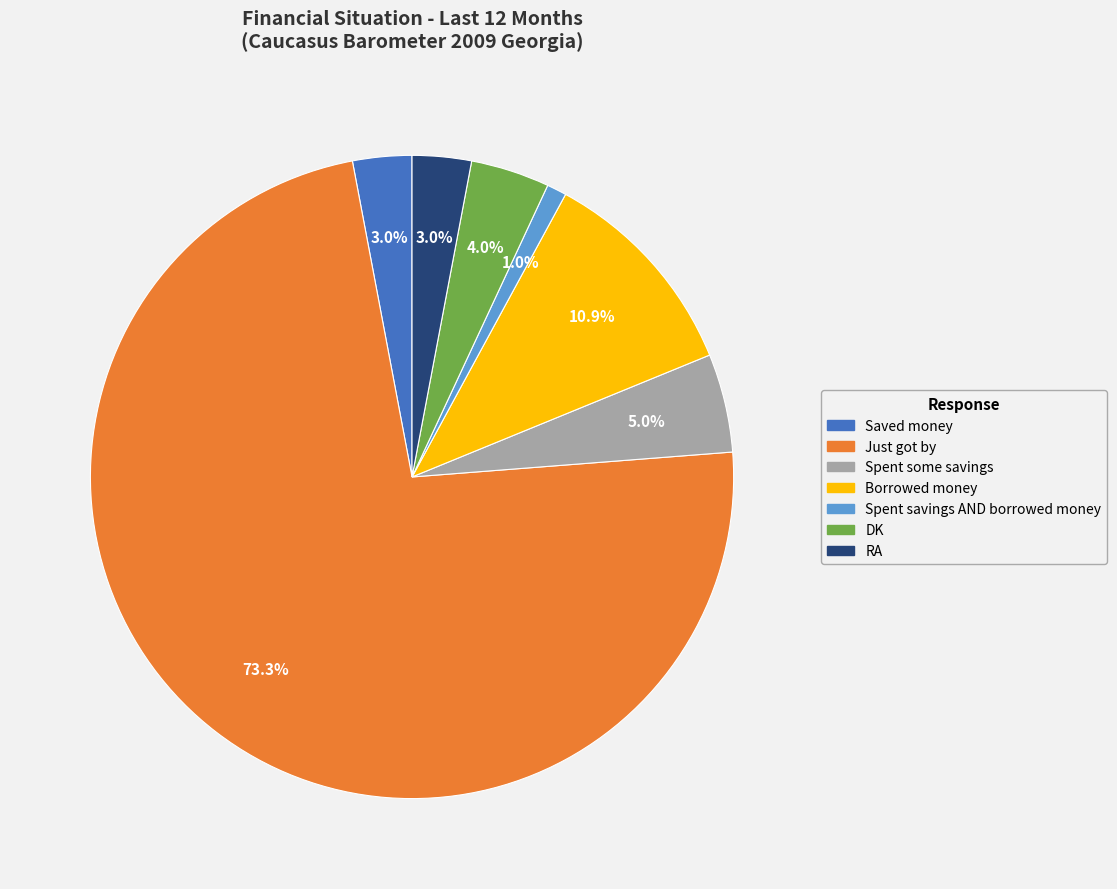

Between Spent some savings and Just got by, which is larger?

Just got by